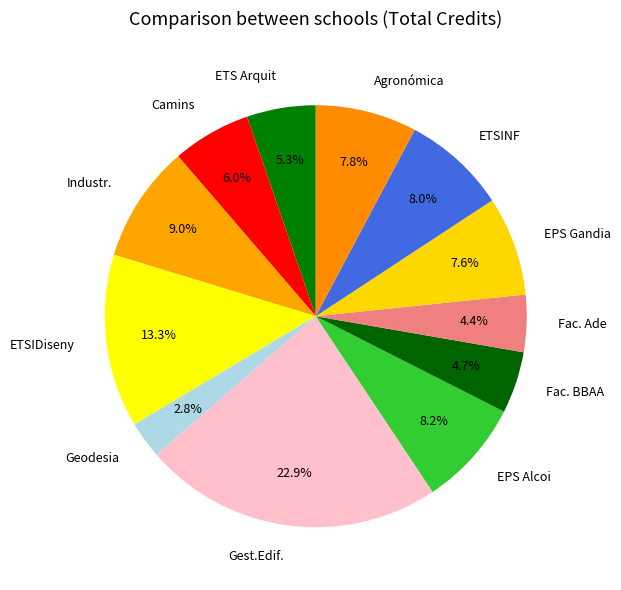

What is the total percentage of Fac. Ade and ETSINF?

12.4%